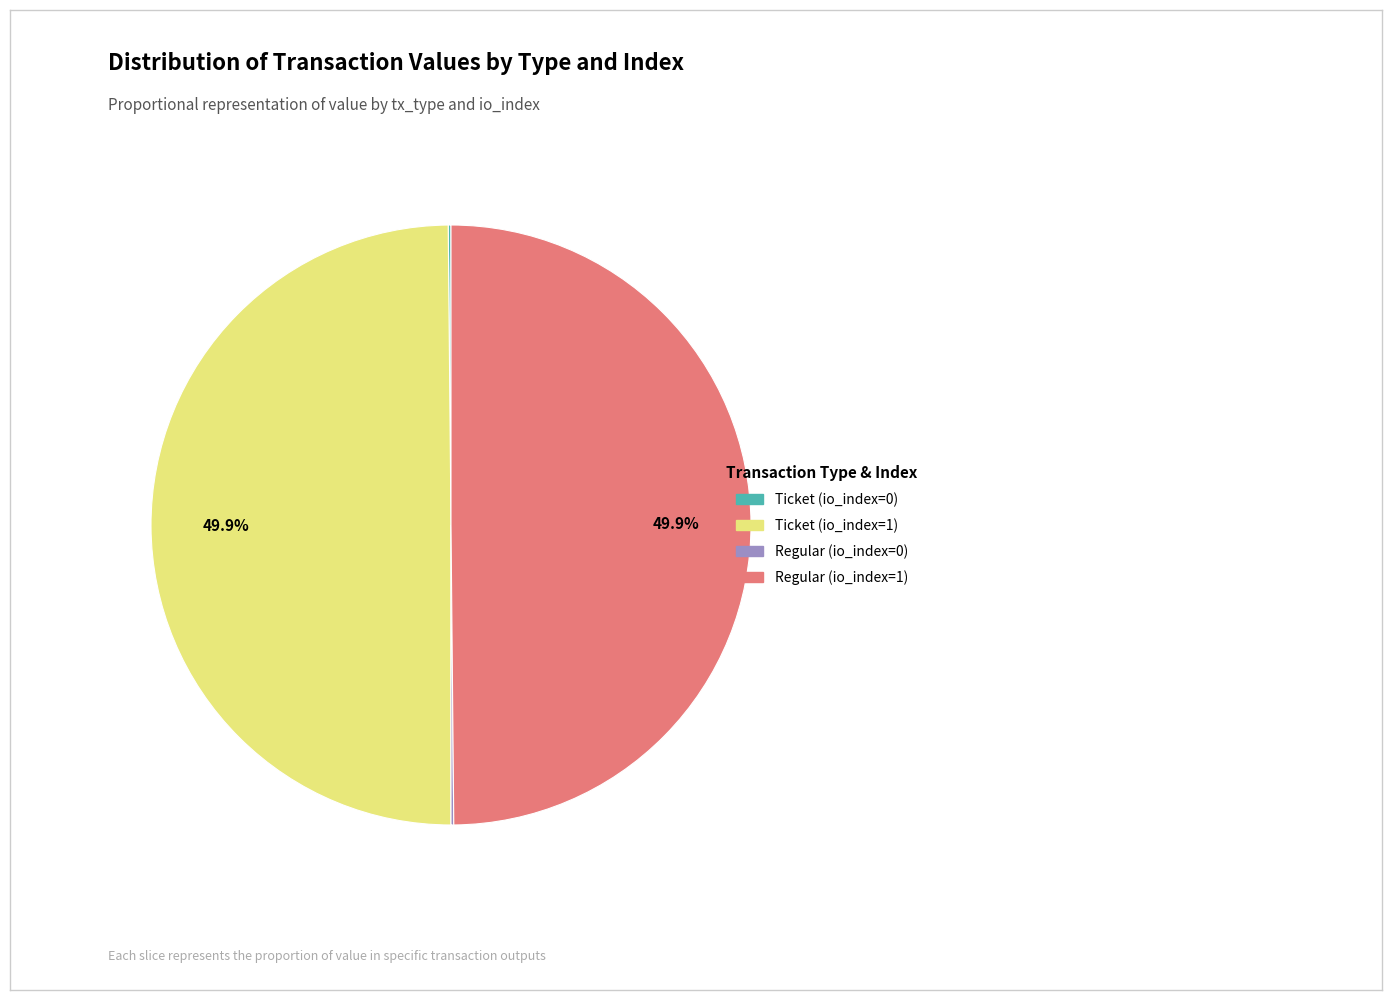

Is the sum of Ticket (io_index=0) and Regular (io_index=1) greater than half?

No